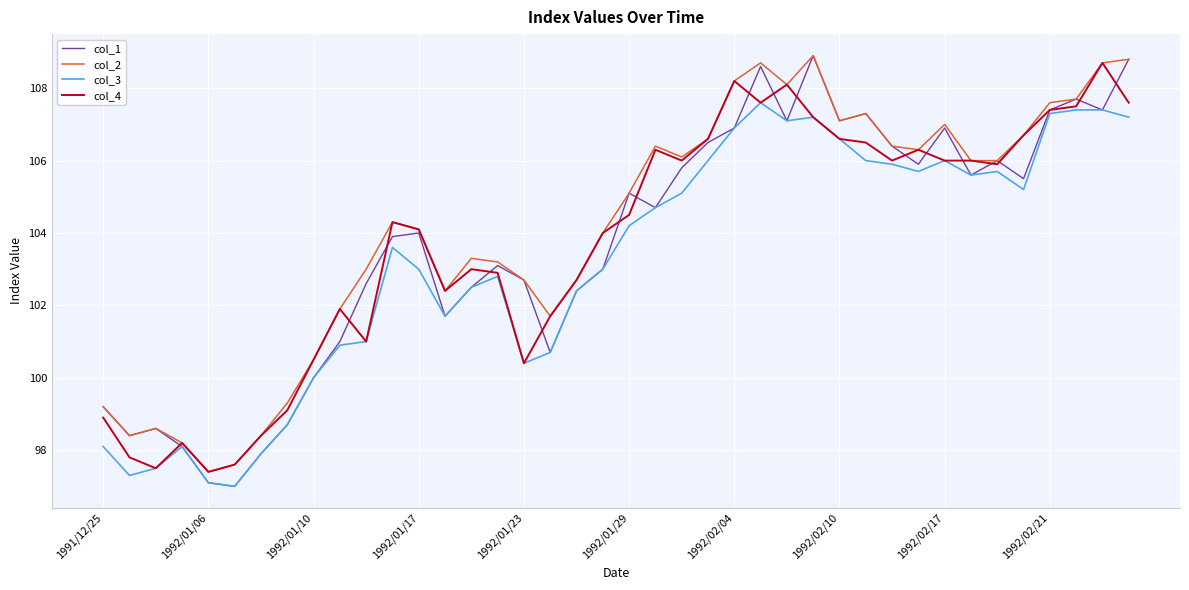

What is the maximum value for col_3?

107.6